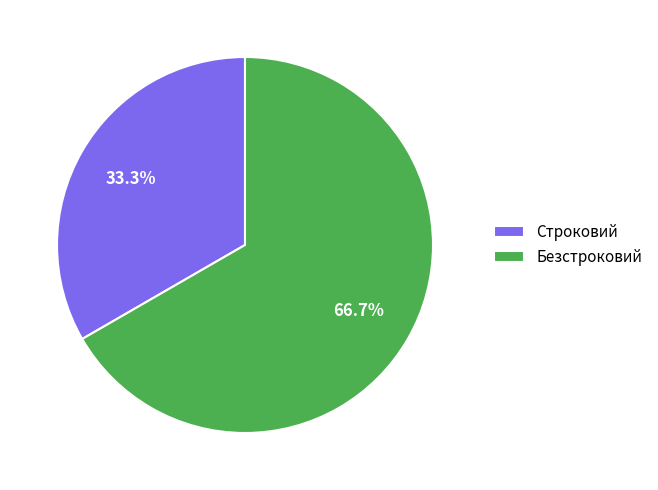

The Строковий slice represents 19% of the pie. True or false?

False